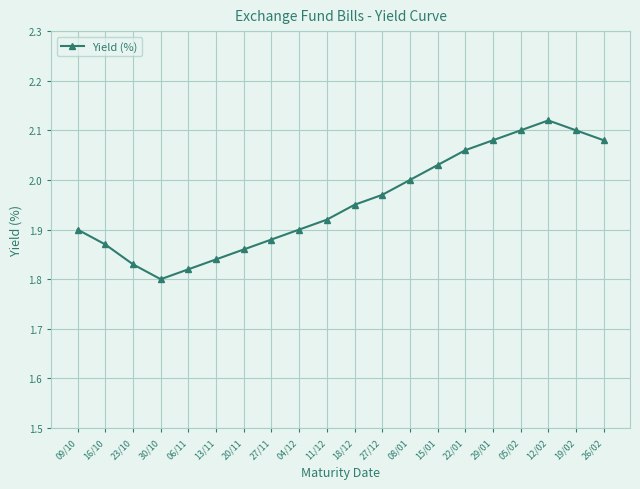

What is the label of the 6th point from the left?

13/11